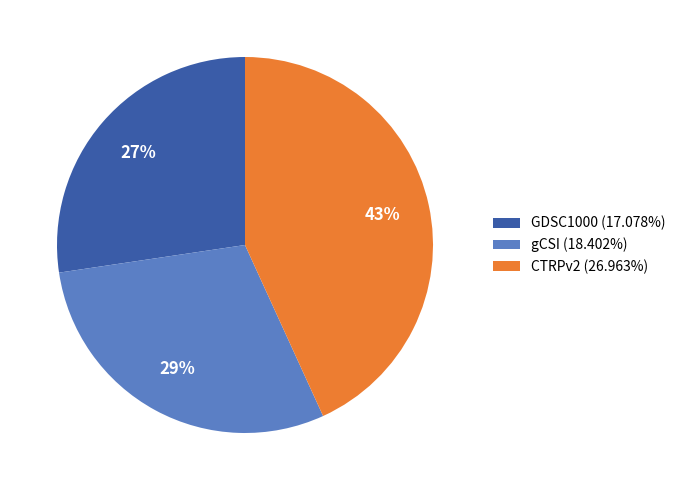

What is the smallest slice in the pie chart?

GDSC1000